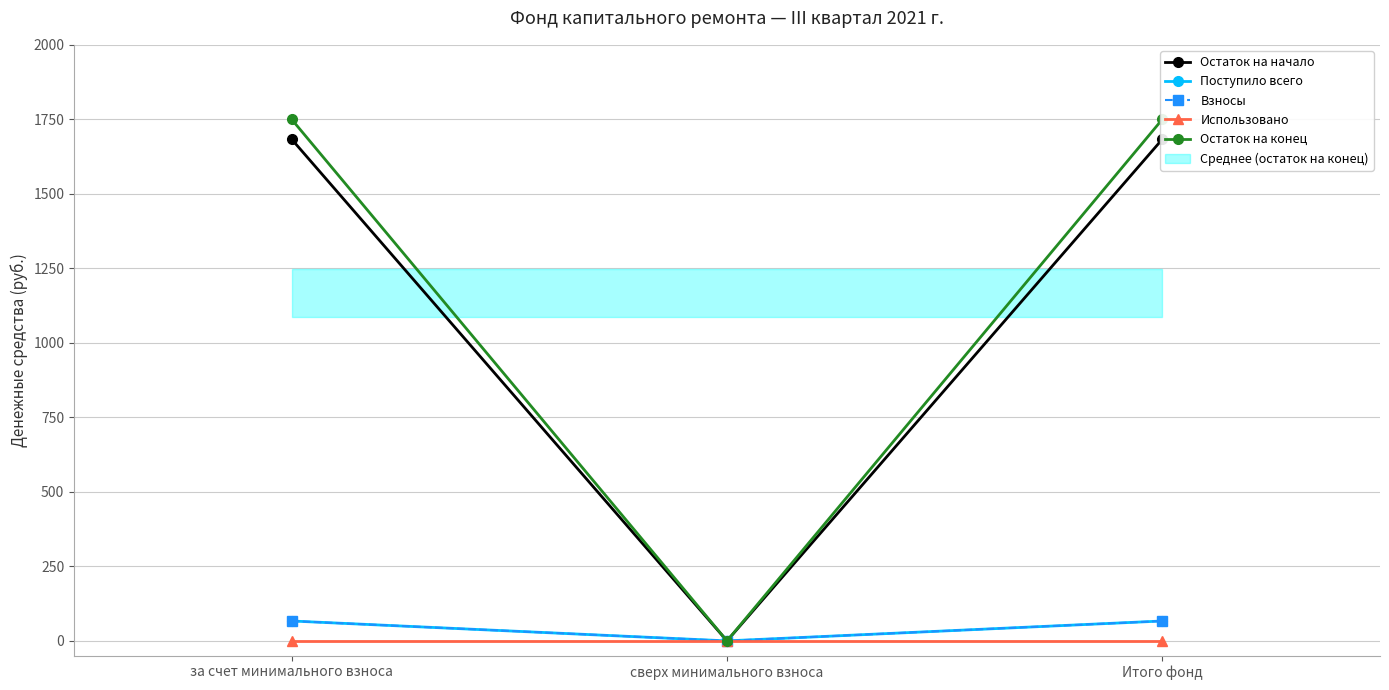

What is the sum of all Поступило всего values?

133.5